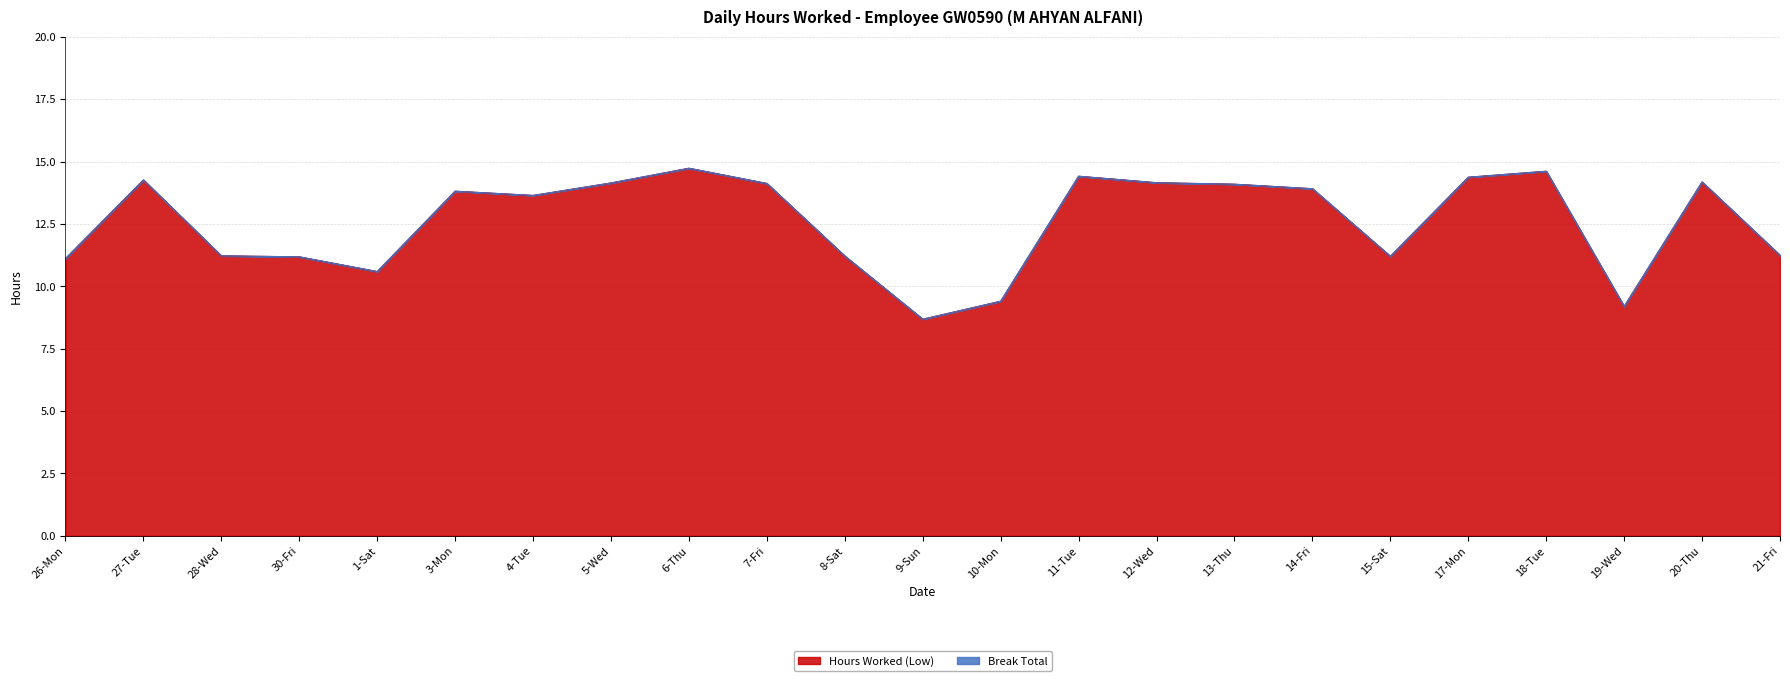

At which category does the chart reach its peak across all series?

6-Thu